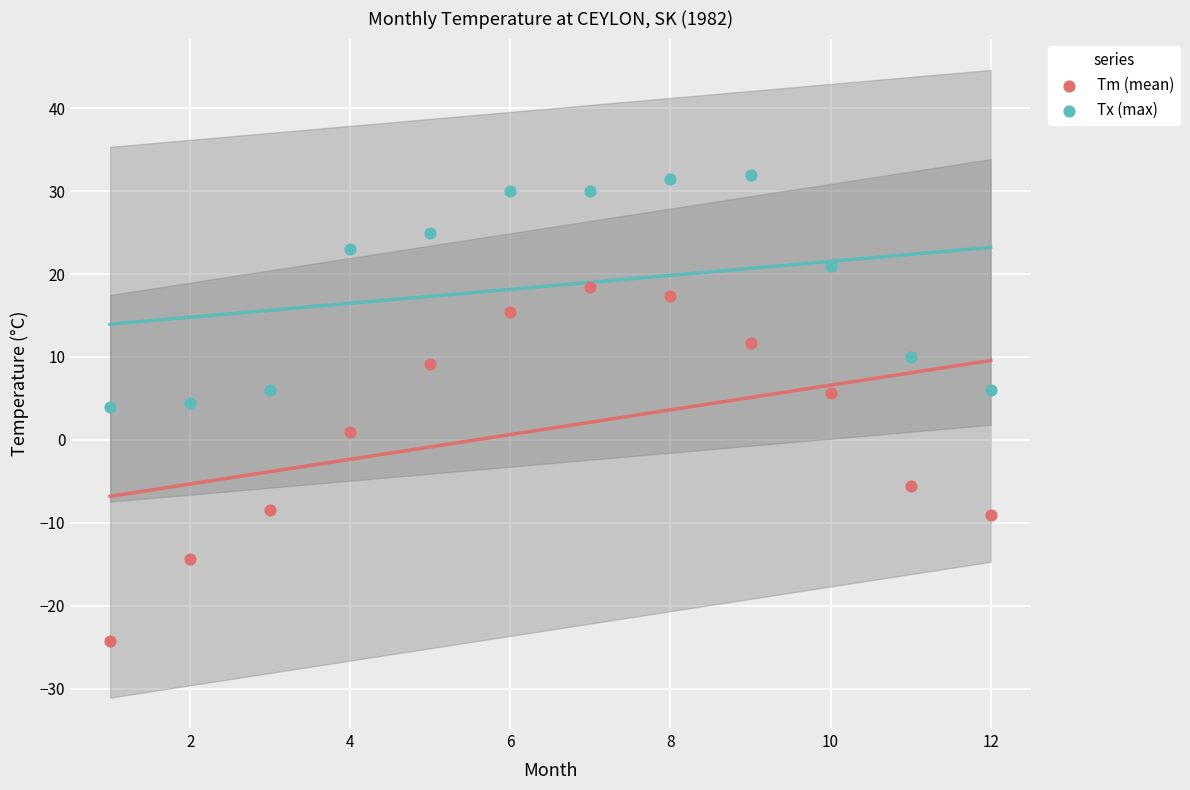

Across all data points, what is the range of X values (max minus min)?

11.0